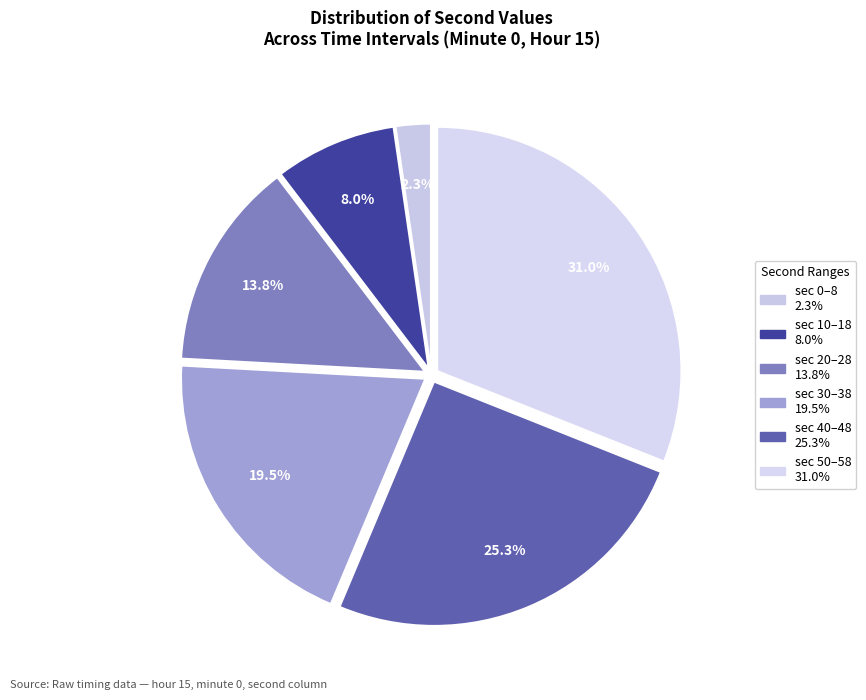

Which slice is the largest?

58